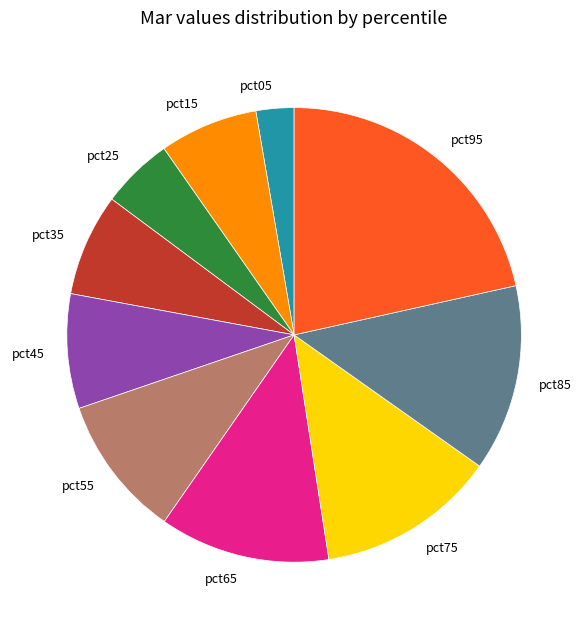

Which category has the smallest portion of the pie?

pct05